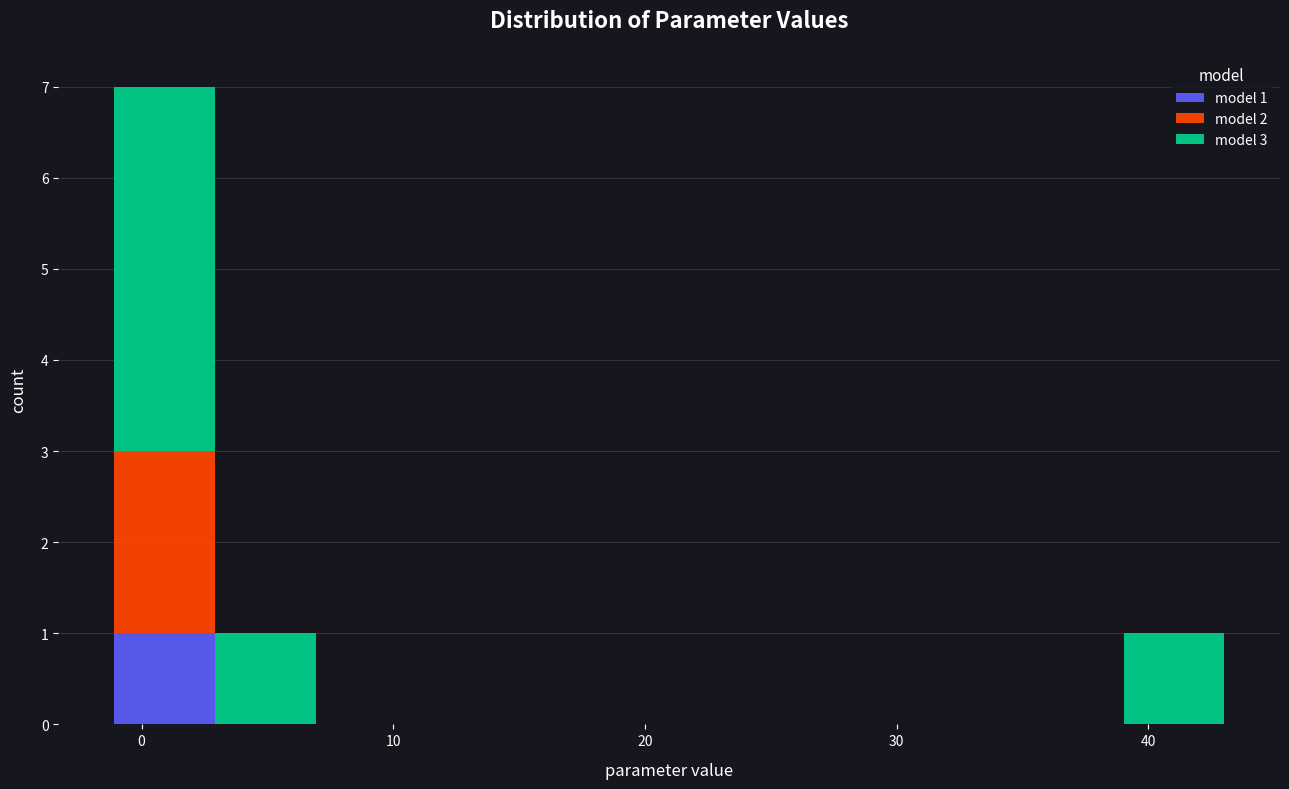

Which range on the x-axis has the tallest stacked bar (by total height)?

-1 to 3